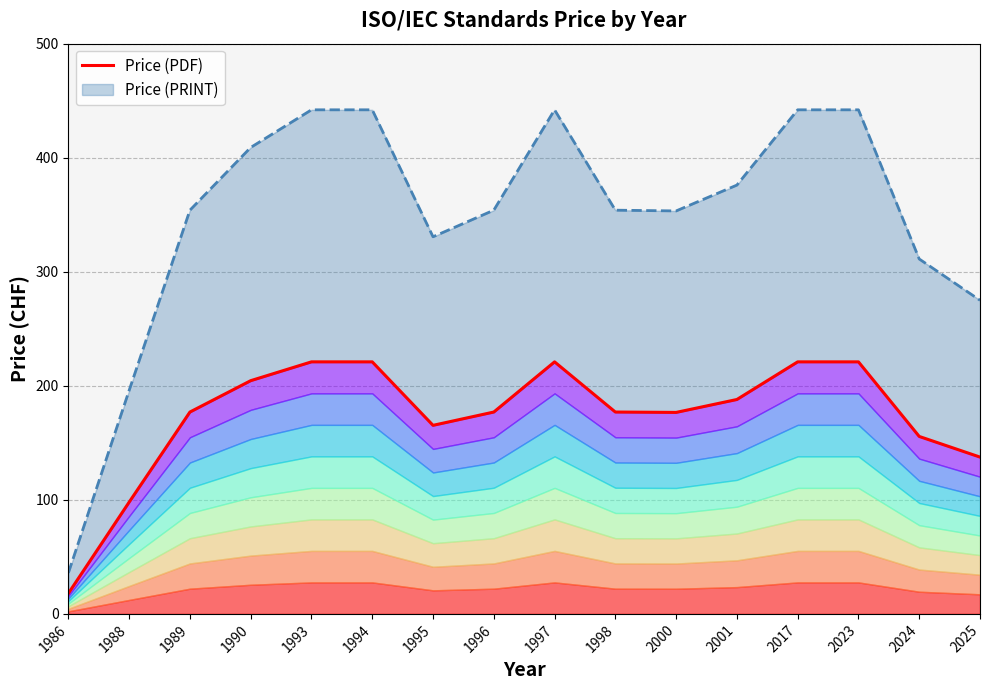

How many values are below 177?

6